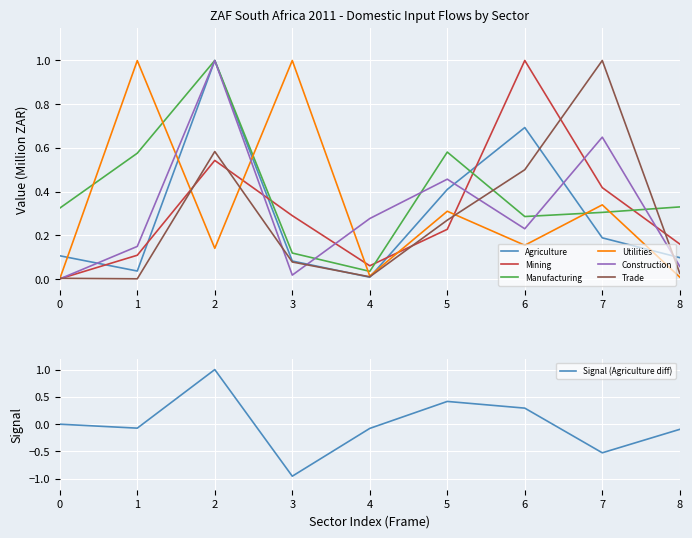

What is the sum of all Construction values?

2.8